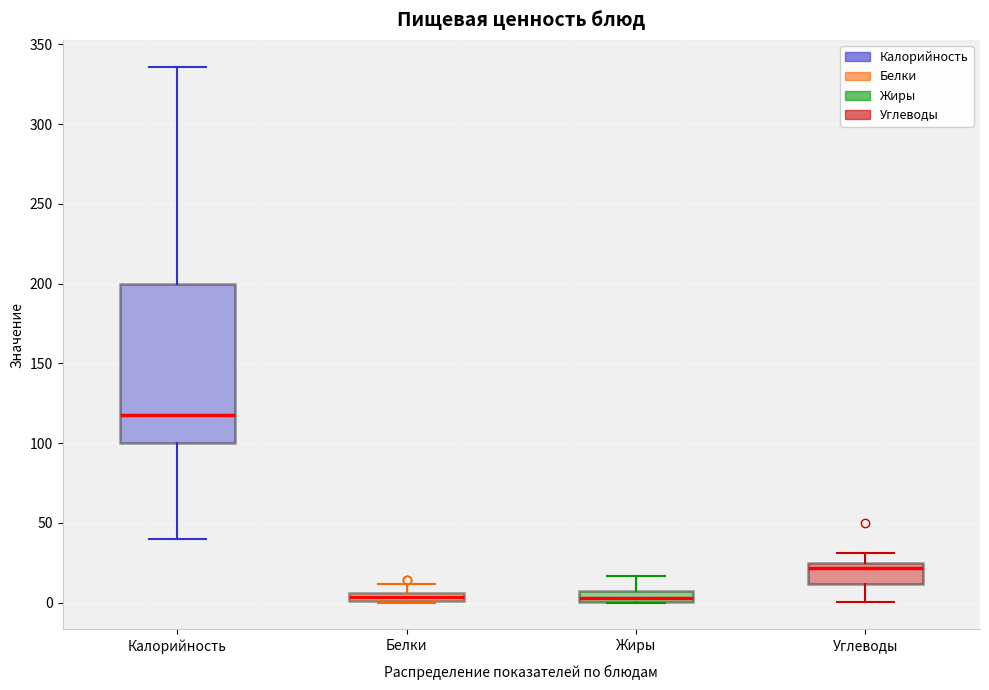

Where is the lower edge of the box for Белки on the y-axis? The values are not printed on the chart, so give them approximately, as read against the axis.

0